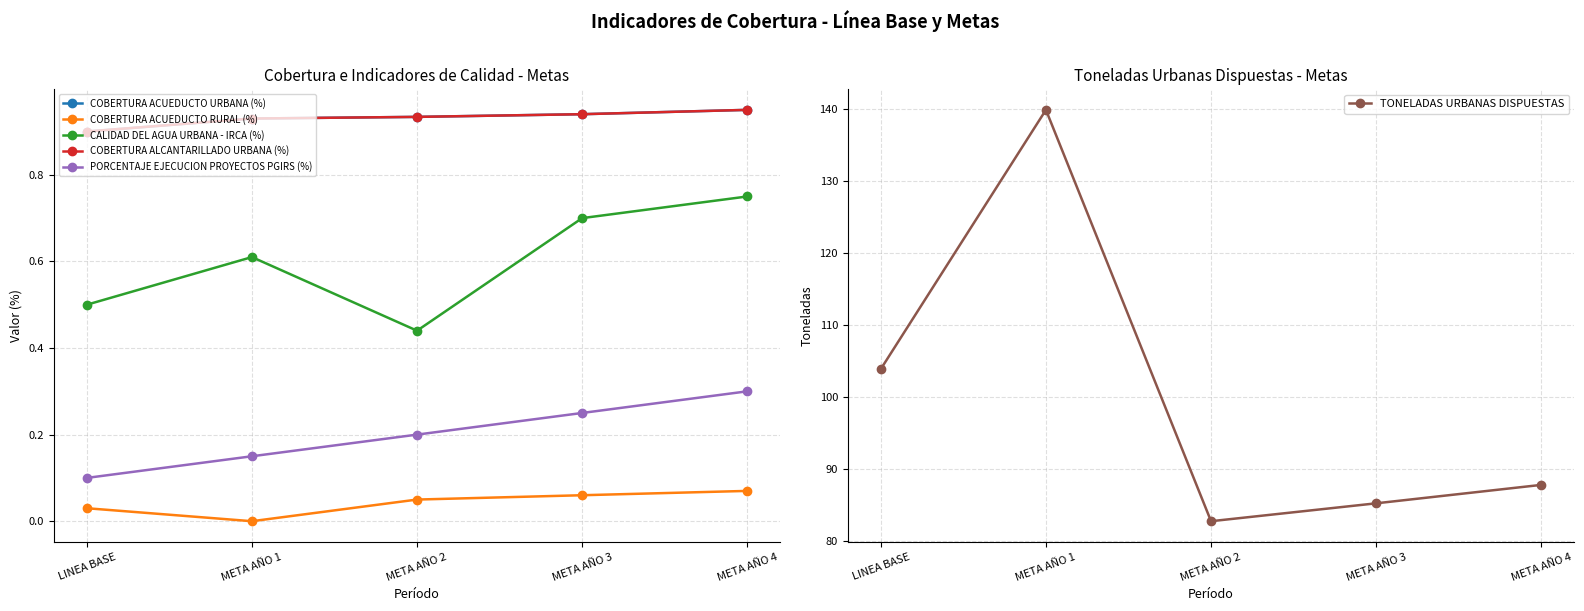

What is the sum of the COBERTURA ACUEDUCTO URBANA (%) values at META AÑO 2 and META AÑO 4?

1.9